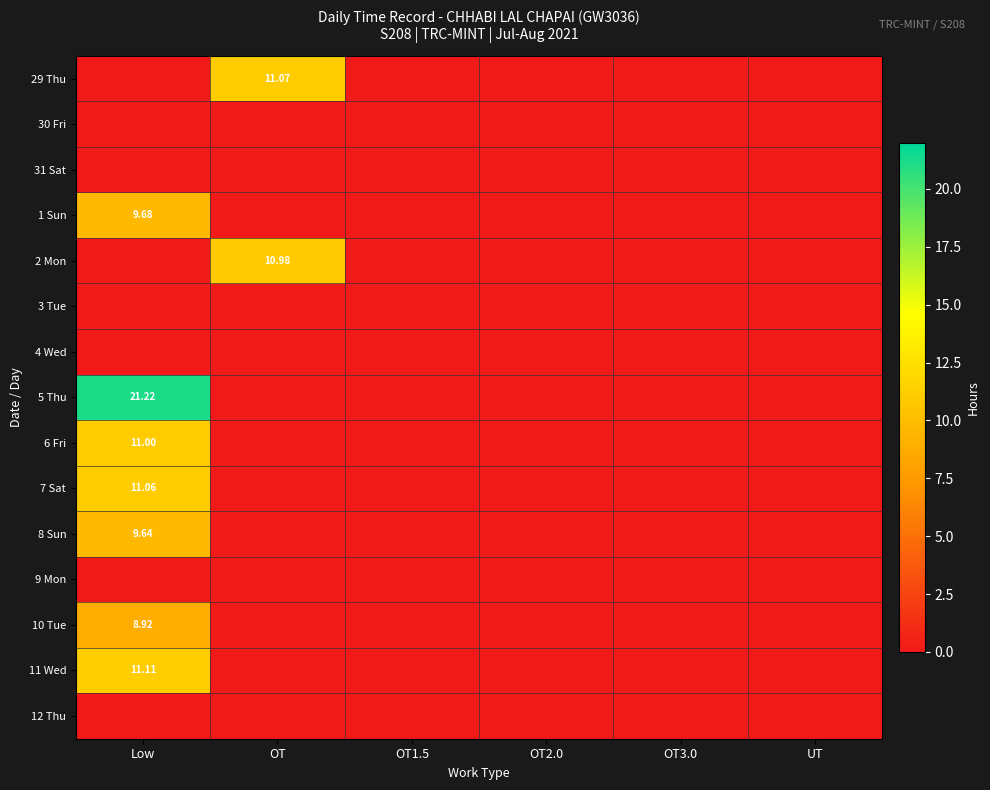

How many values in 7 Sat are above zero?

1